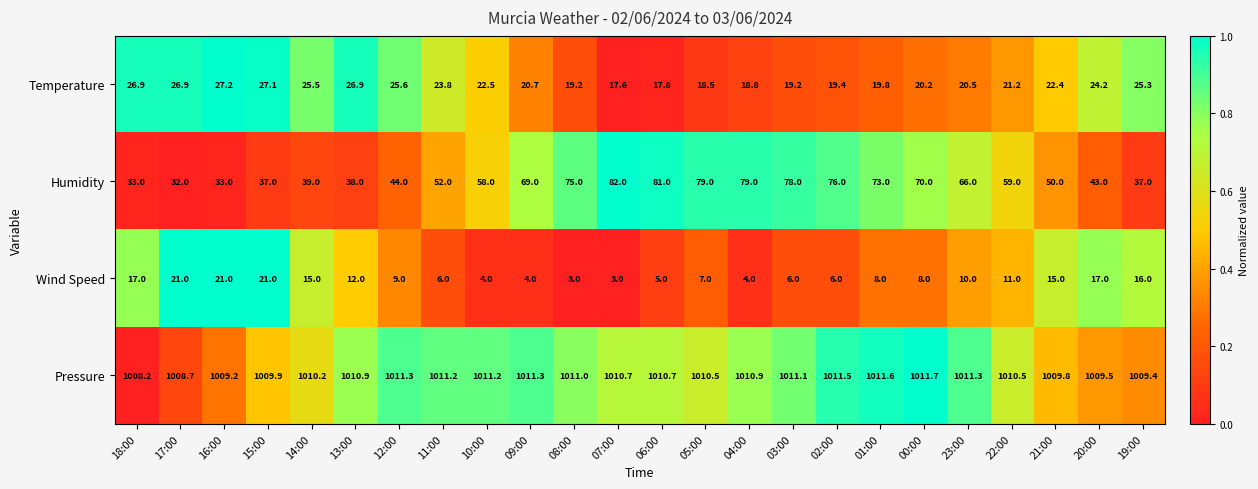

What is the maximum value for Wind Speed?

21.0